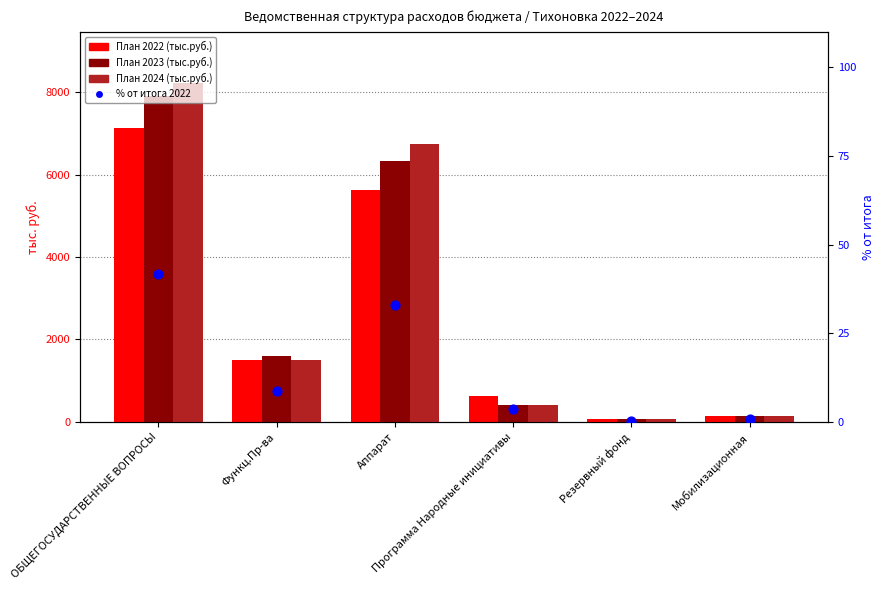

Which series has the largest total across all categories?

План 2024 (тыс.руб.)